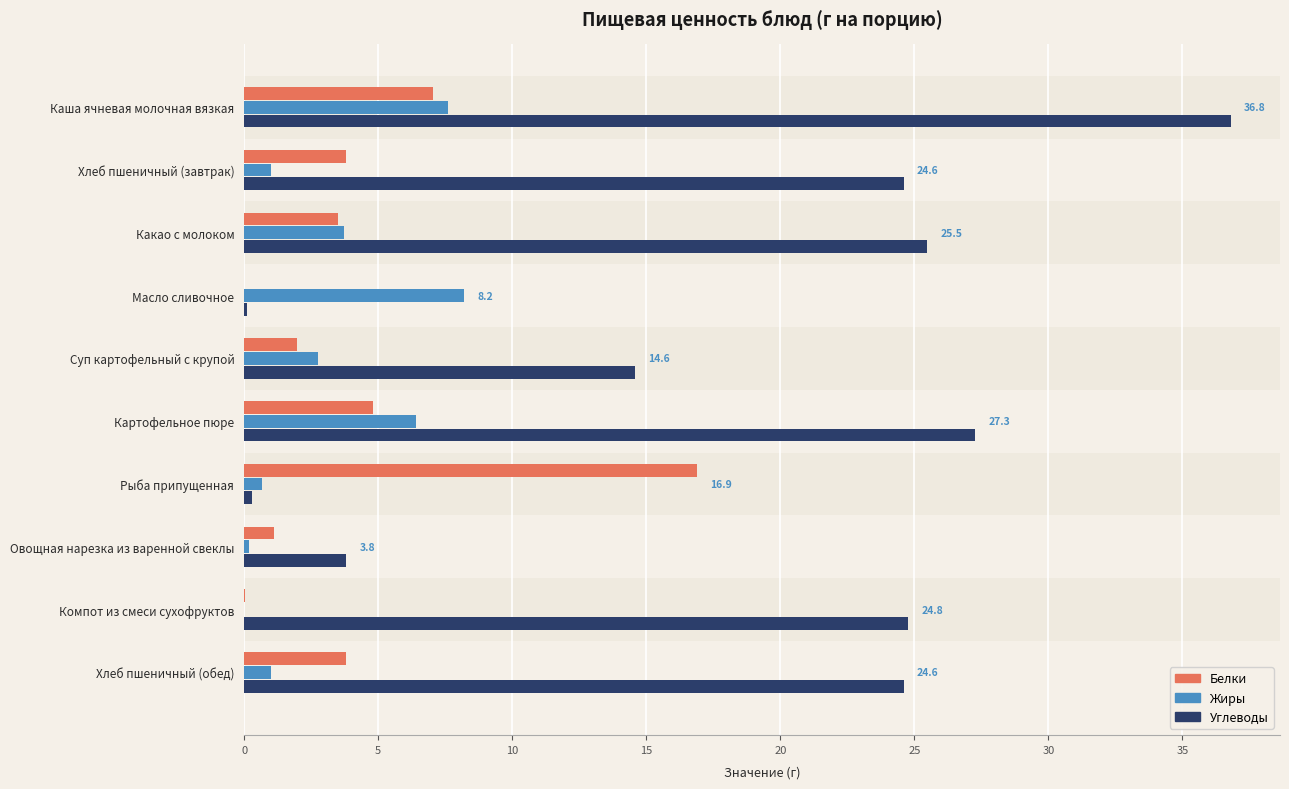

Which series has the largest range (max minus min)?

Углеводы